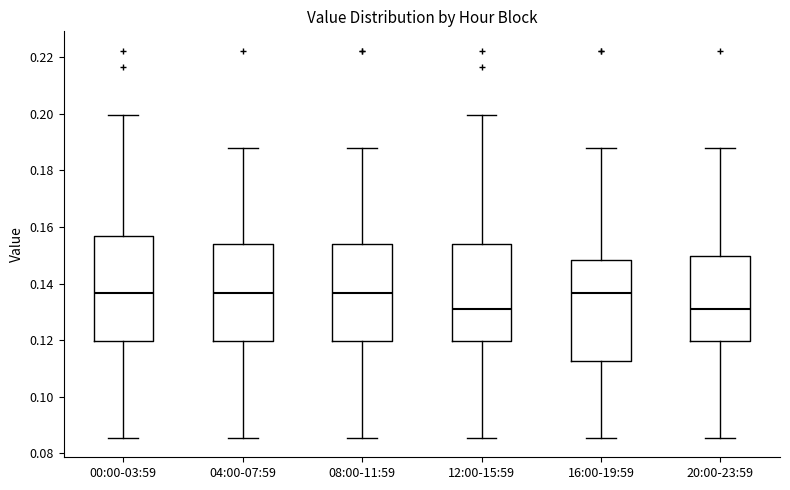

Reading left to right, read every box against the y-axis: the position of its median line, the range the box covers, and the ends of its whiskers. The values are not printed on the chart, so give them approximately, as read against the axis.

00:00-03:59: median 0.136, box 0.120 to 0.156, whiskers 0.086 to 0.200
04:00-07:59: median 0.136, box 0.120 to 0.154, whiskers 0.086 to 0.188
08:00-11:59: median 0.136, box 0.120 to 0.154, whiskers 0.086 to 0.188
12:00-15:59: median 0.132, box 0.120 to 0.154, whiskers 0.086 to 0.200
16:00-19:59: median 0.136, box 0.112 to 0.148, whiskers 0.086 to 0.188
20:00-23:59: median 0.132, box 0.120 to 0.150, whiskers 0.086 to 0.188